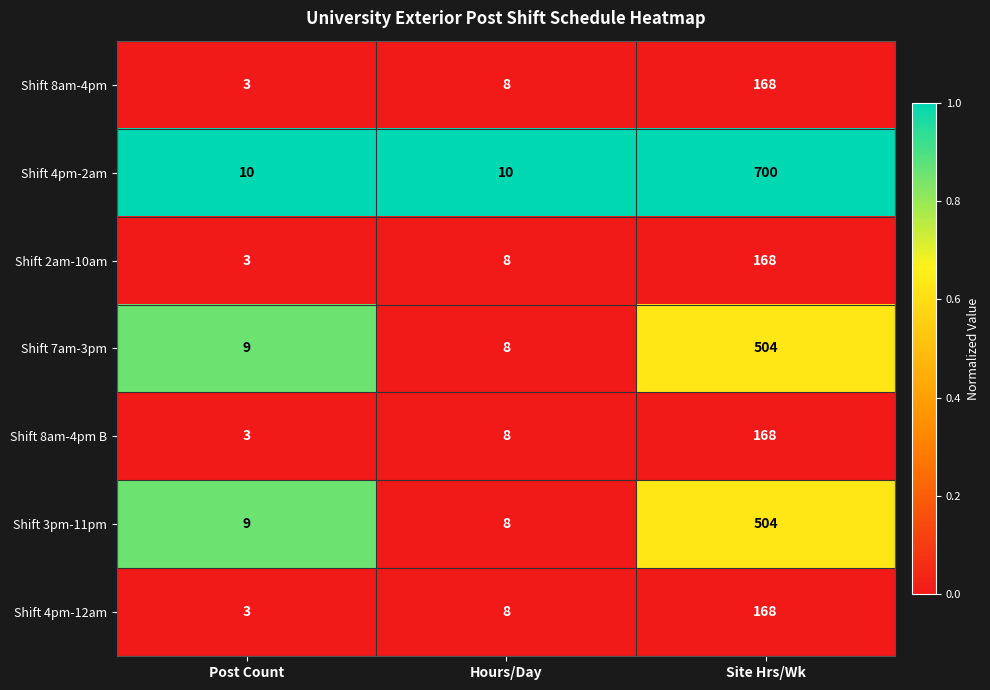

Which category has the lowest value across all series?

Post Count